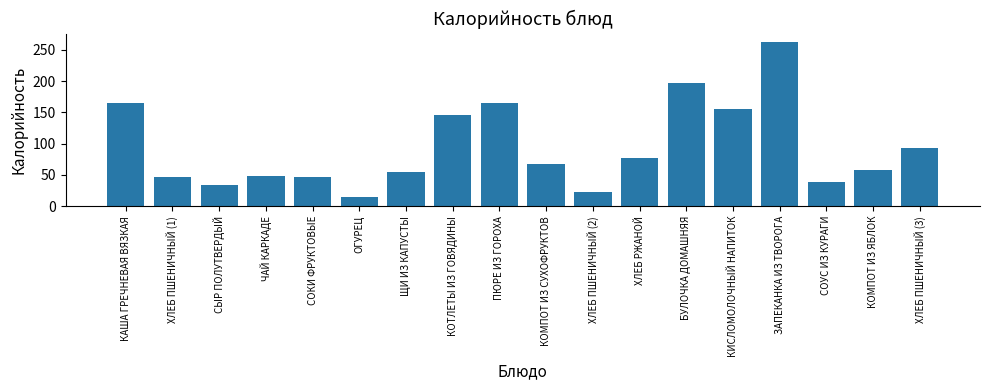

How many distinct data groups are displayed?

1